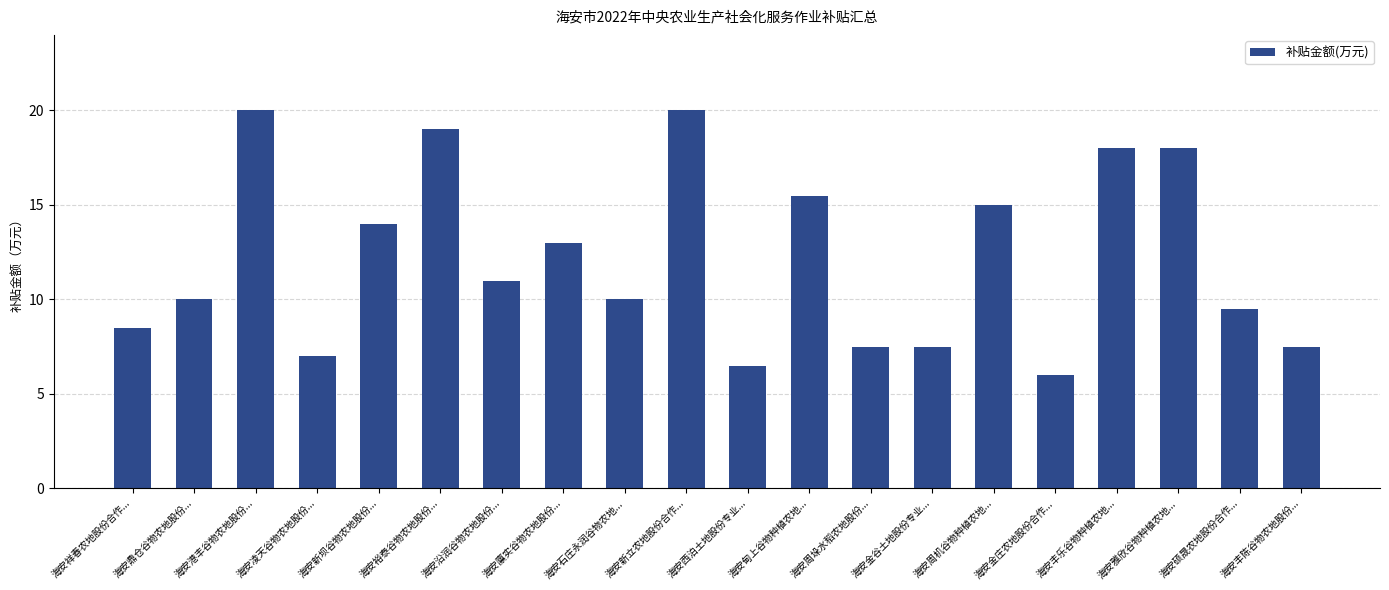

Which has a higher value, 海安金谷土地股份专业... or 海安西泊土地股份专业...?

海安金谷土地股份专业...